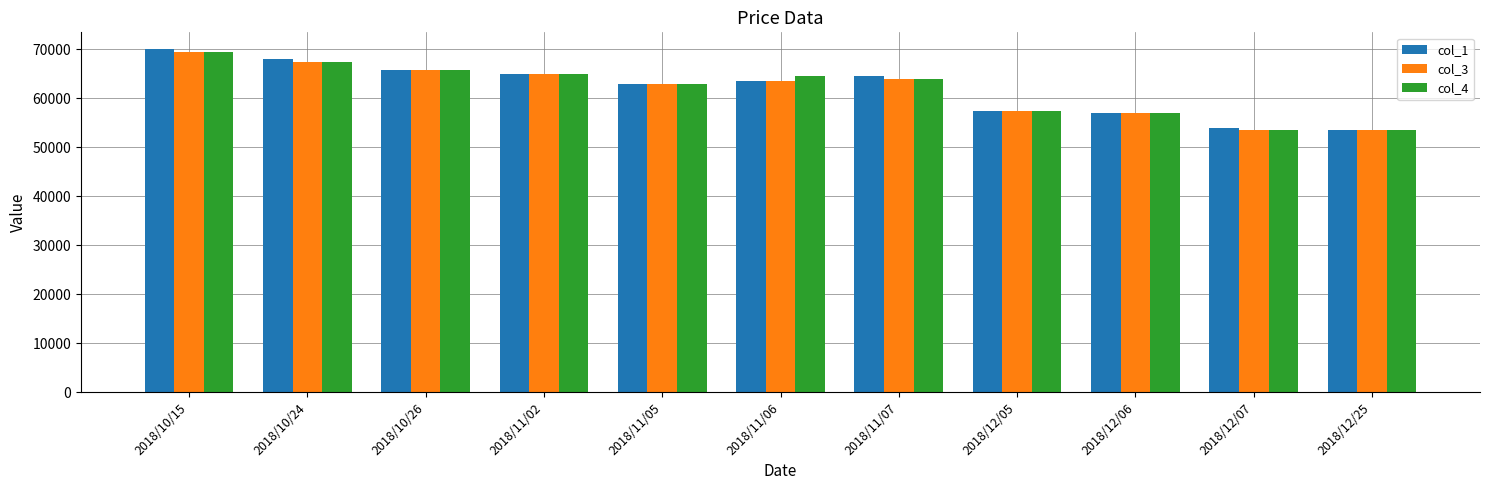

At which category is the sum across all series the highest?

2018/10/15